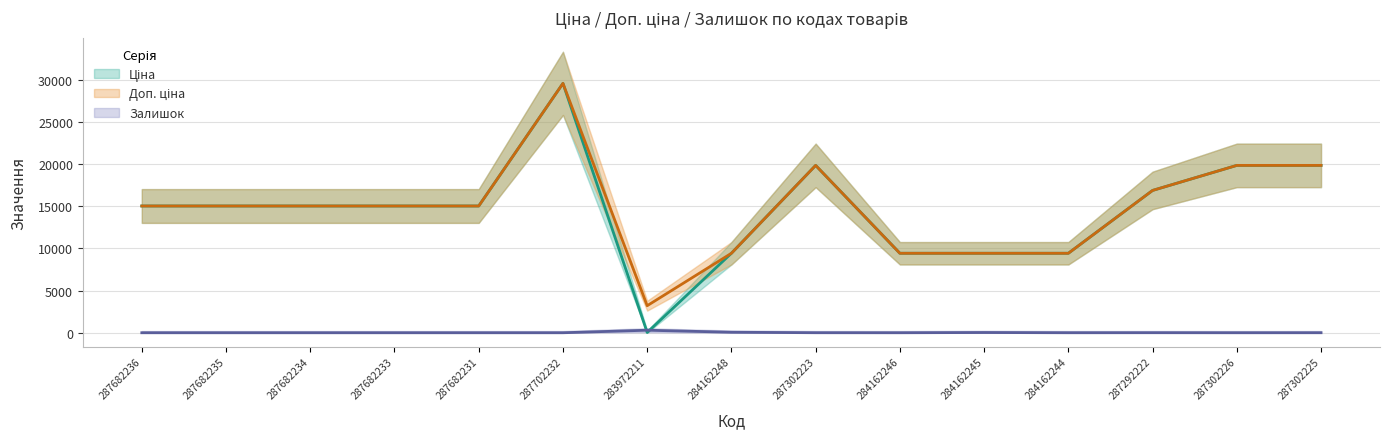

In Залишок, how many points are lower than both neighbors (excluding endpoints)?

3